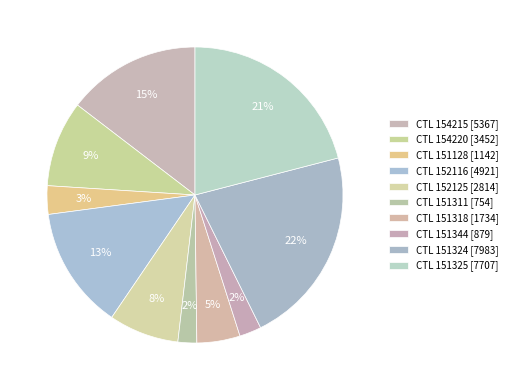

How many slices are in this pie chart?

10